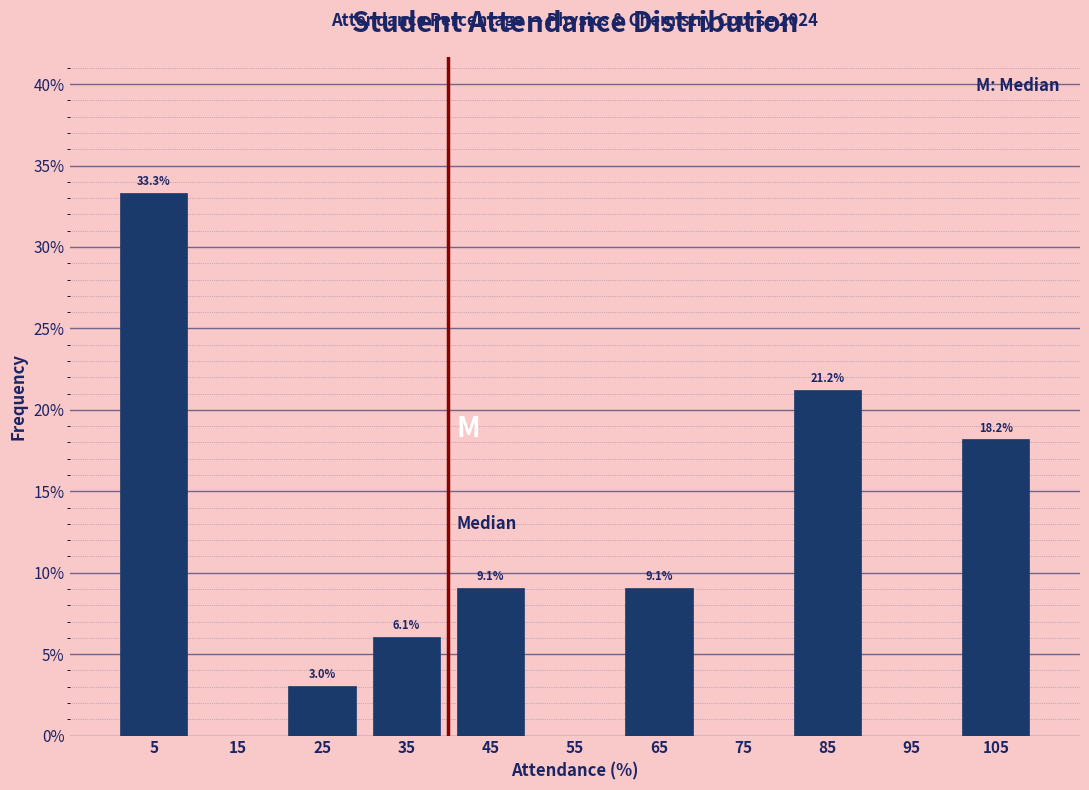

Which range on the x-axis has the tallest bar?

0 to 10